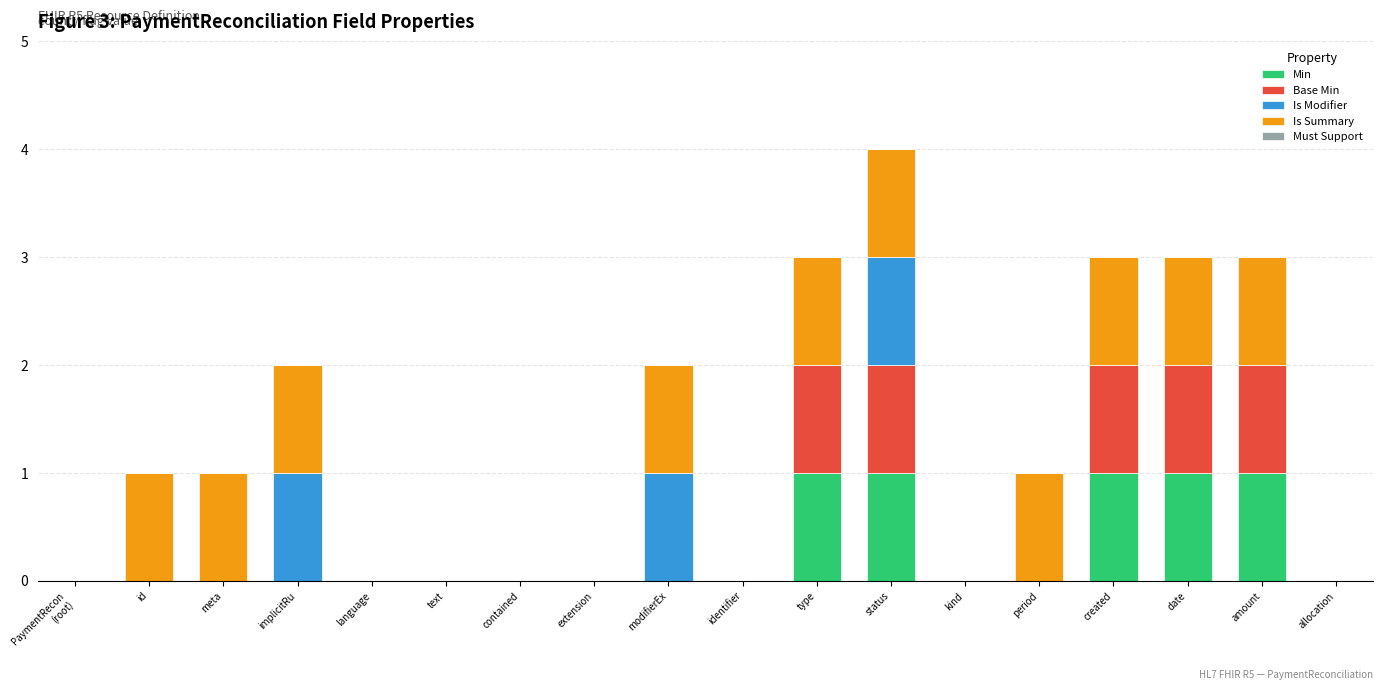

What is the total value across all series at amount?

3